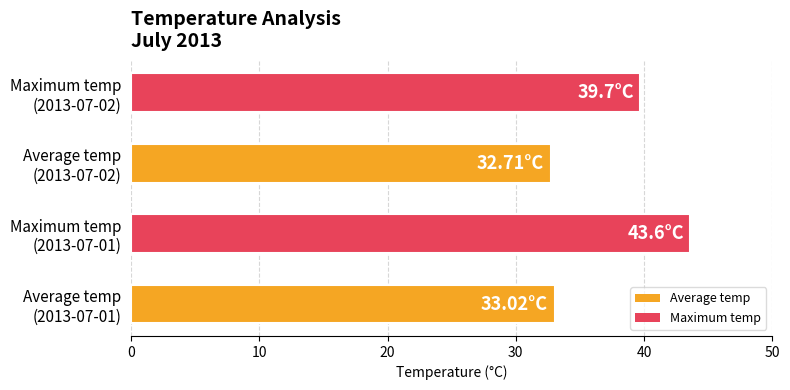

What is the average value?

37.3